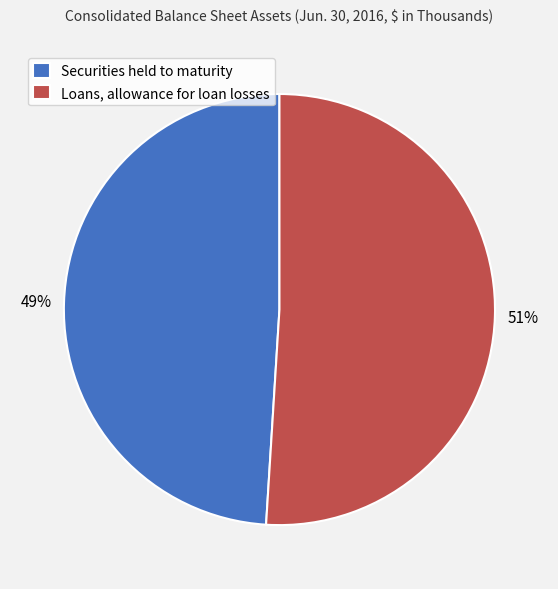

Which slice is the smallest?

Securities held to maturity